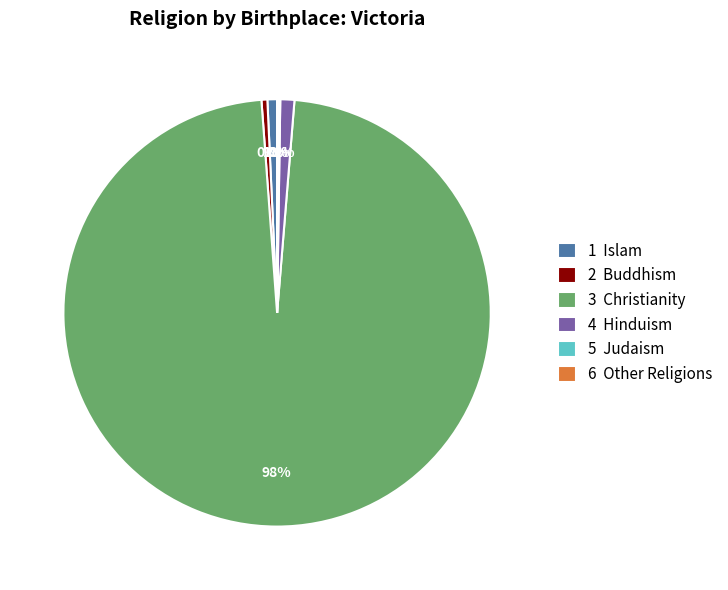

Which category has the biggest portion of the pie?

3 Christianity